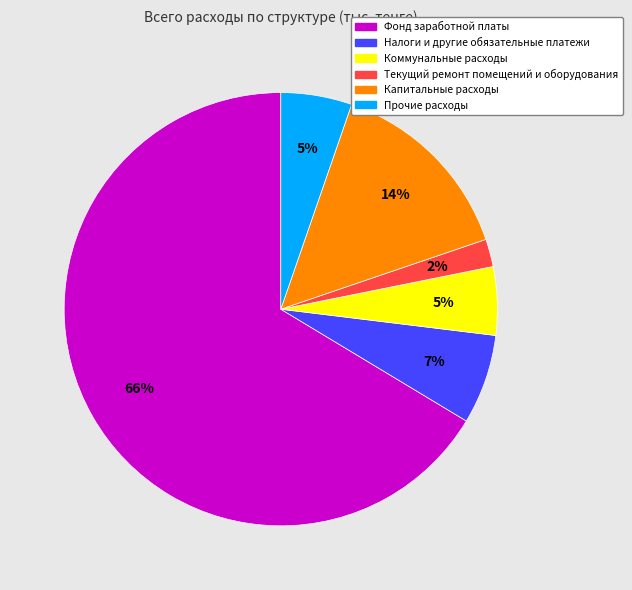

To the nearest percent, what percentage of the pie is Прочие расходы?

5%